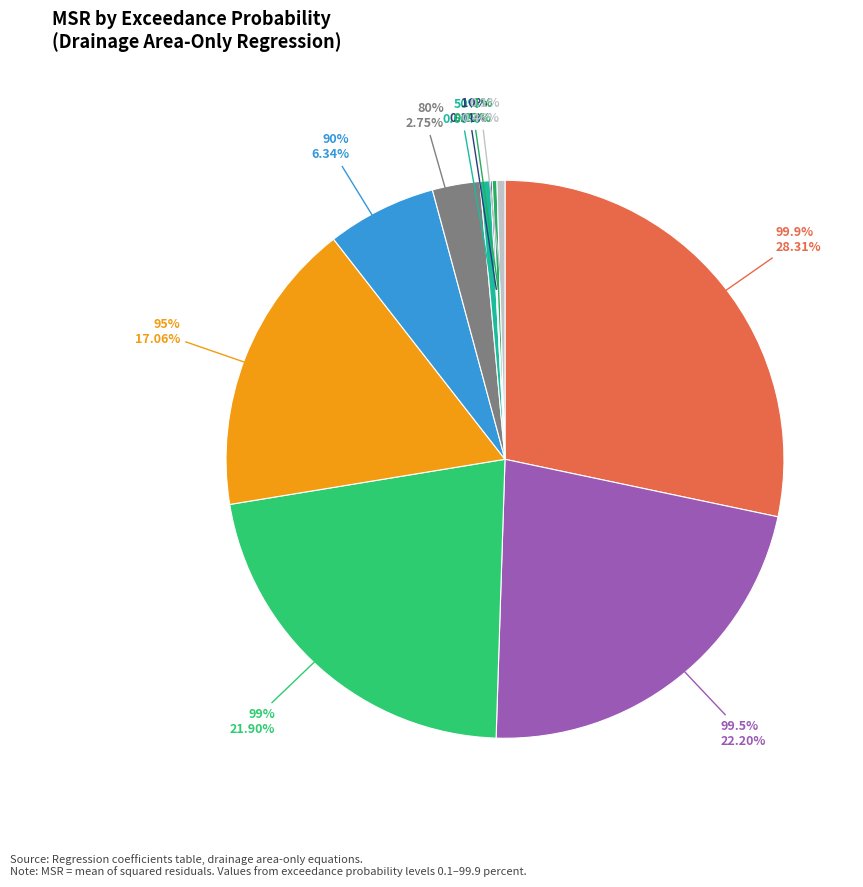

Between 90 and 1, which is larger?

90